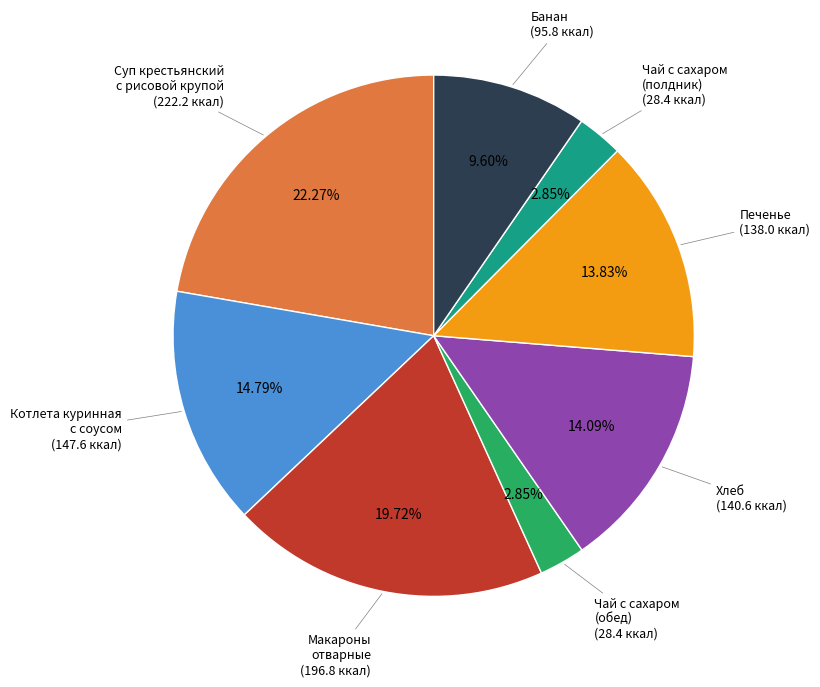

Is there a majority slice in this chart?

No